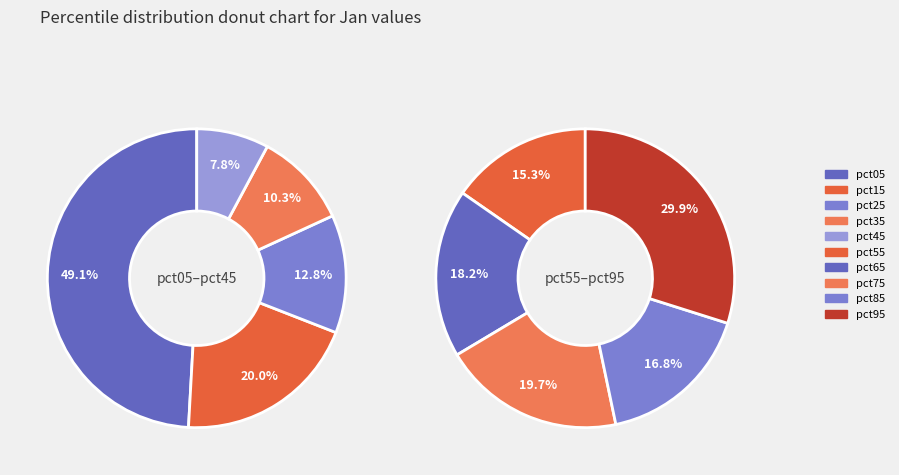

True or false: pct65 accounts for 1% of the total.

False